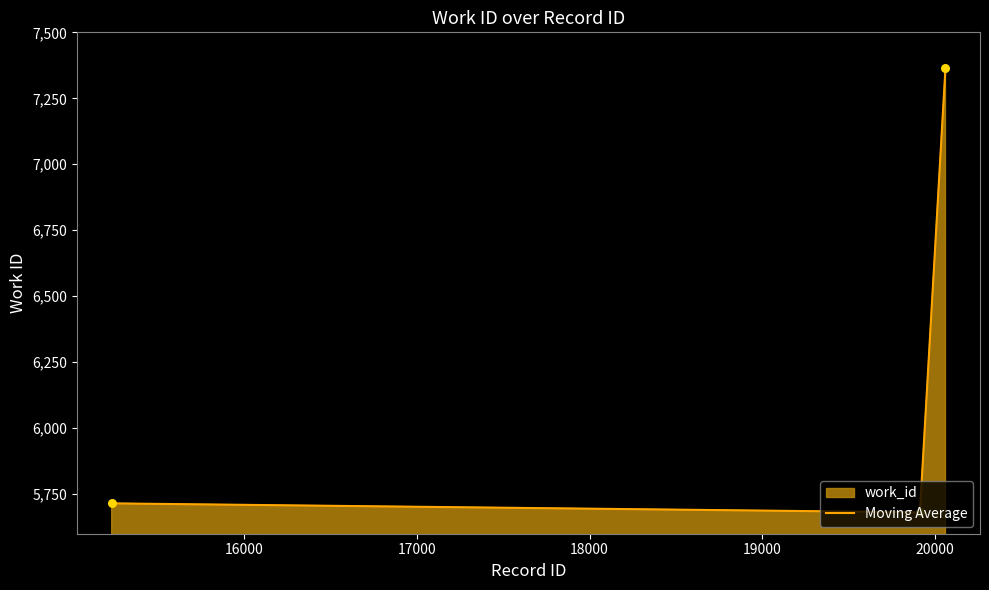

What is the maximum value shown in the chart?

7365